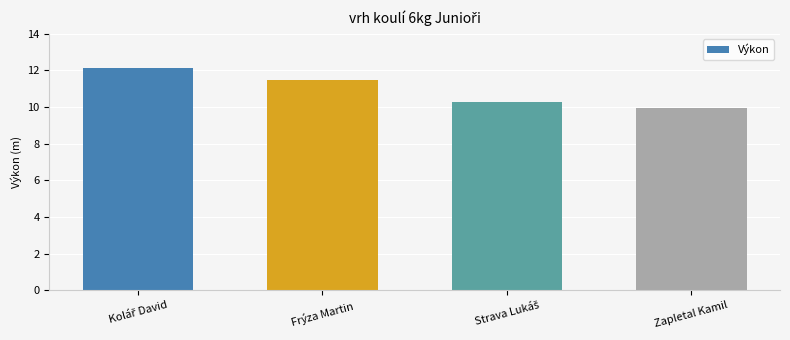

What is the difference between the maximum and minimum values?

2.2